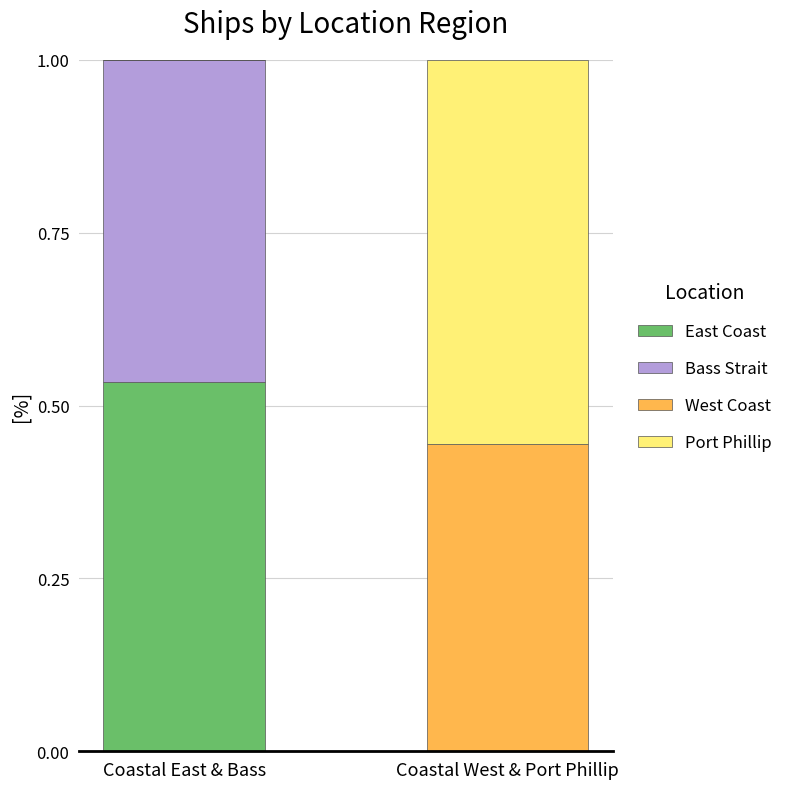

What is the total value across all series at Coastal East & Bass?

1.0